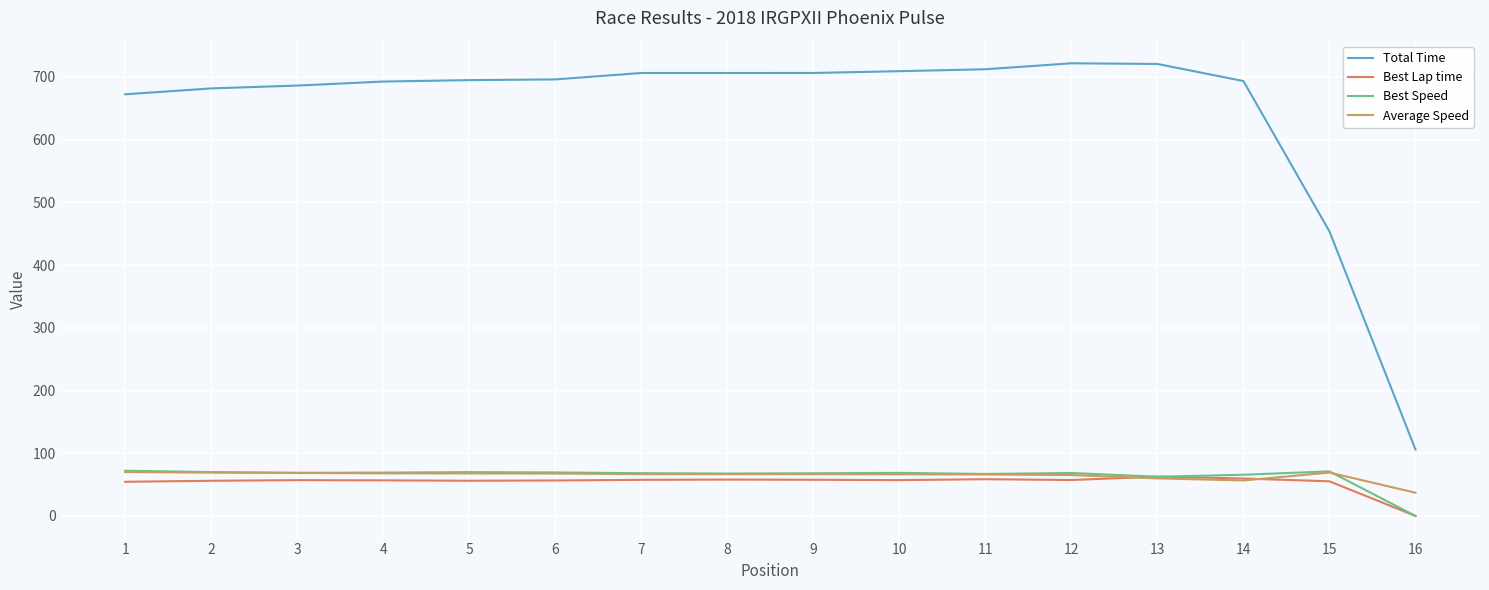

True or false: Total Time and Best Lap time cross at least once.

False